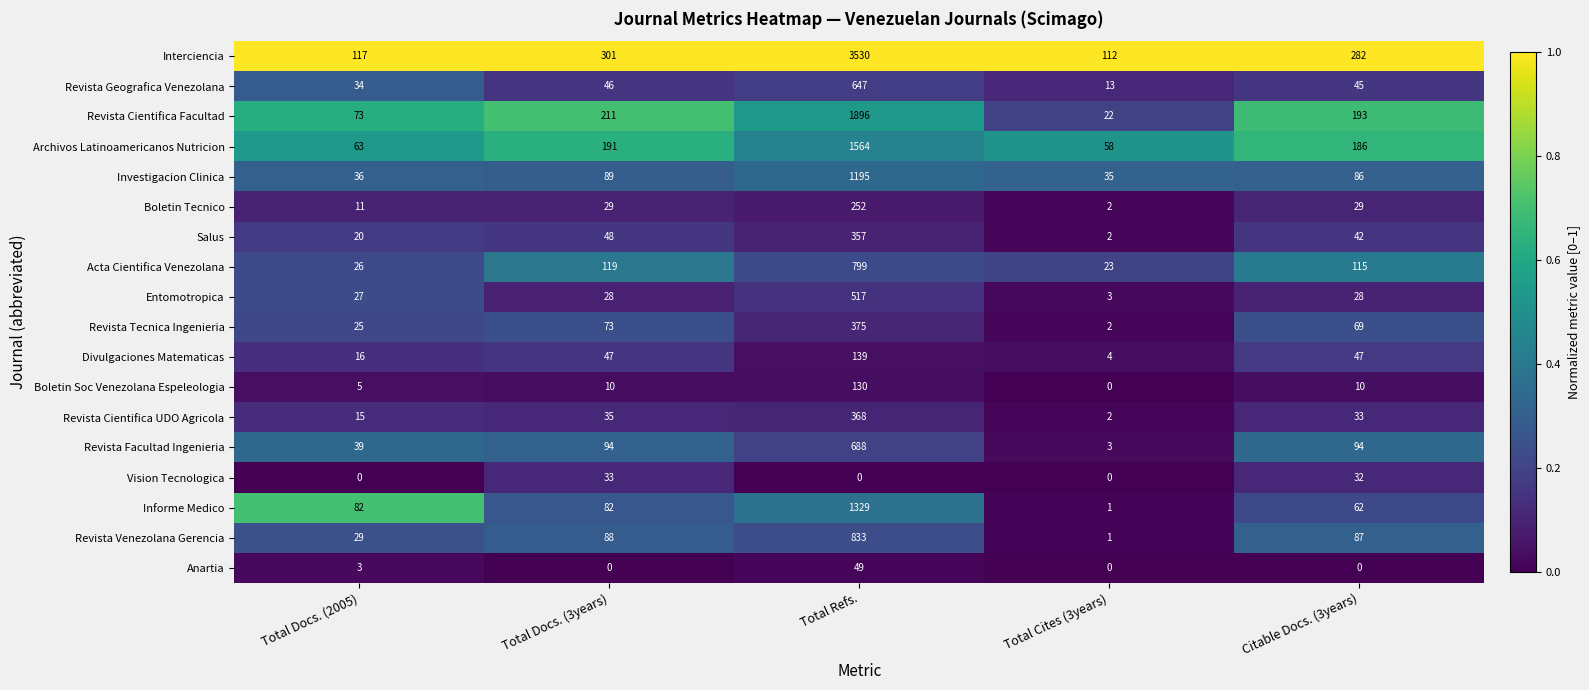

Count the number of categories in the chart.

5